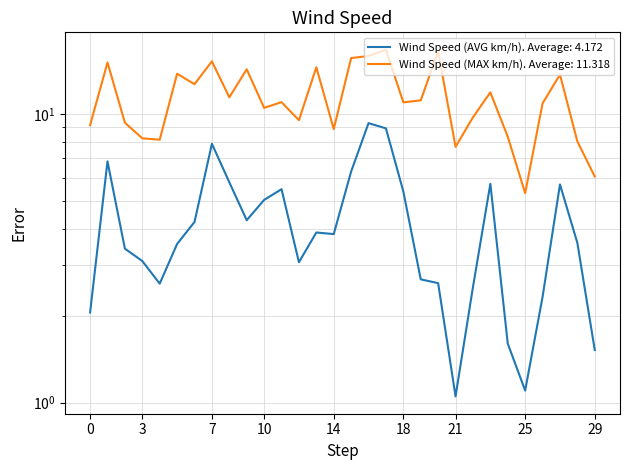

What is the minimum value shown in the chart?

1.1